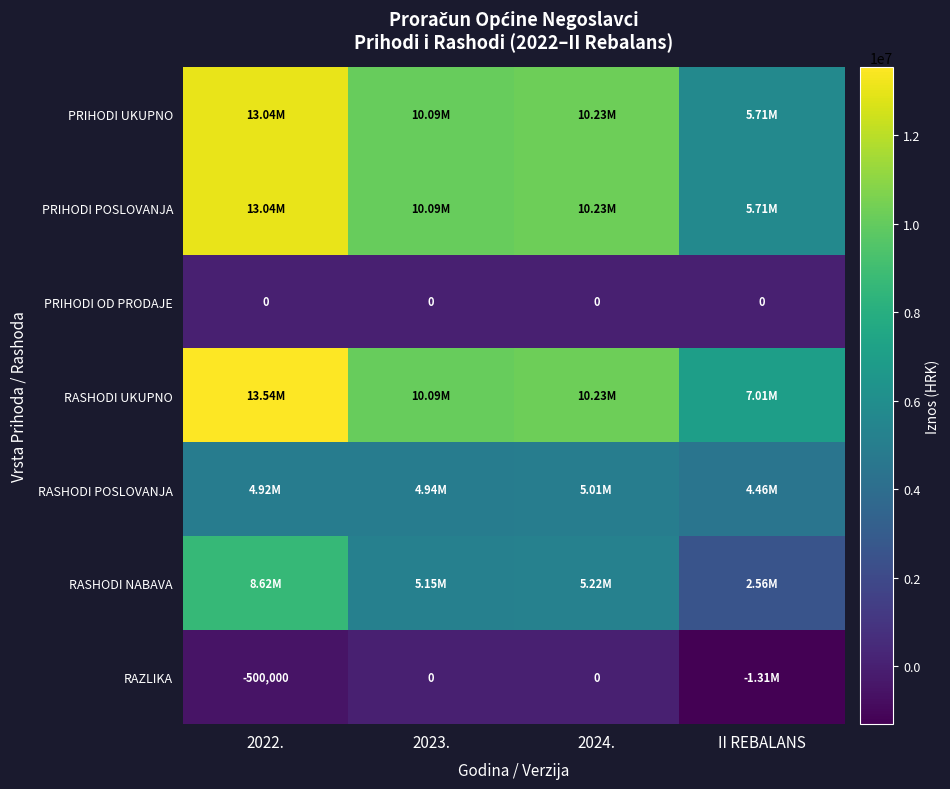

How many data points in RASHODI UKUPNO are less than 10232000?

2